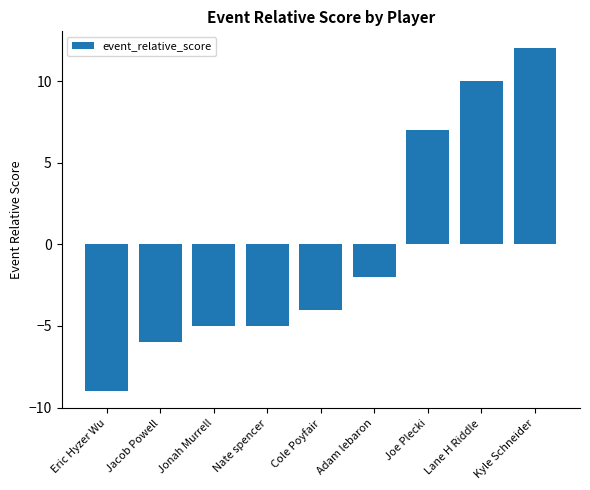

What is the difference between the values at Joe Plecki and Kyle Schneider?

5